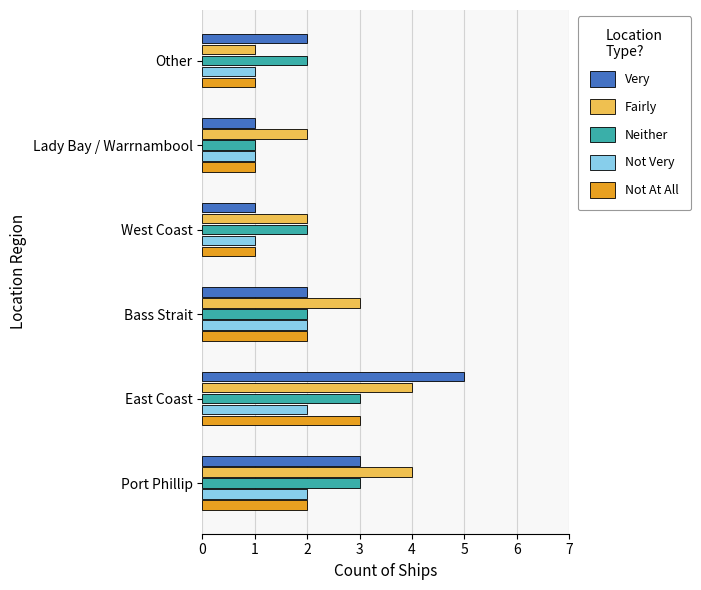

True or false: Fairly has a value of 1 at Other.

True